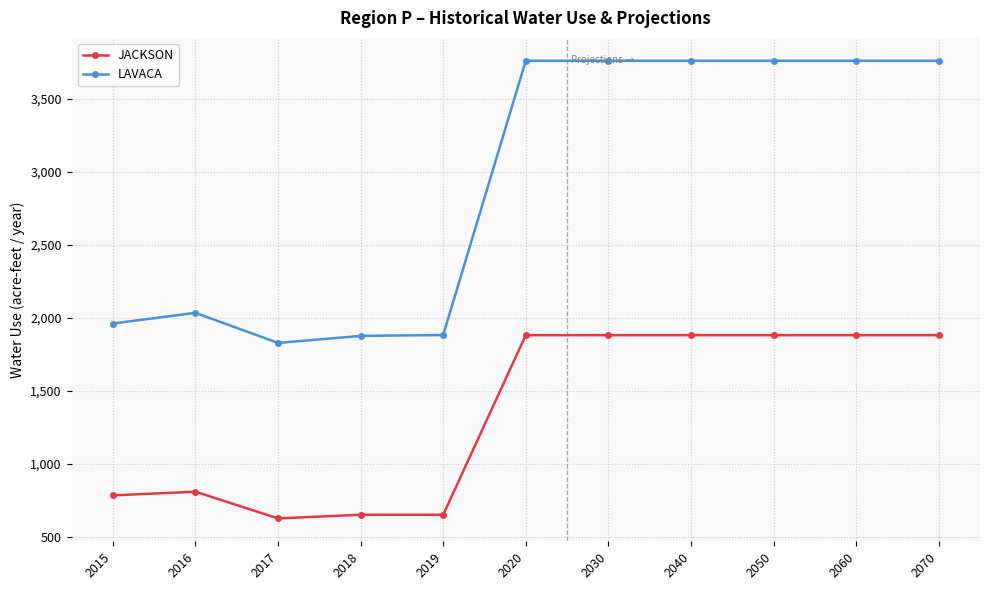

Count the number of data series in this chart.

2